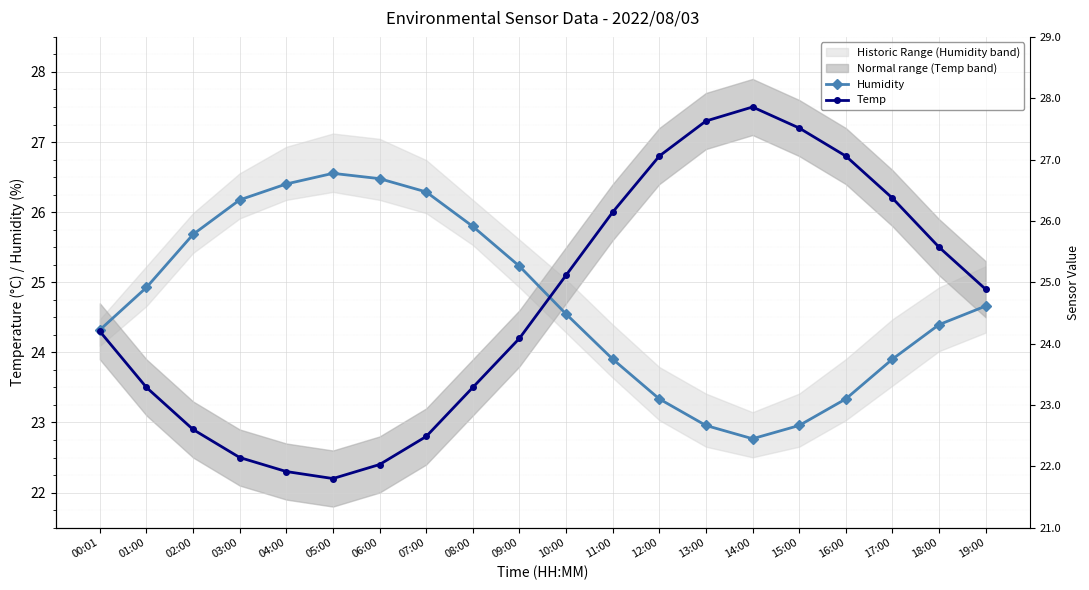

Between 18:00 and 06:00, which is larger?

06:00